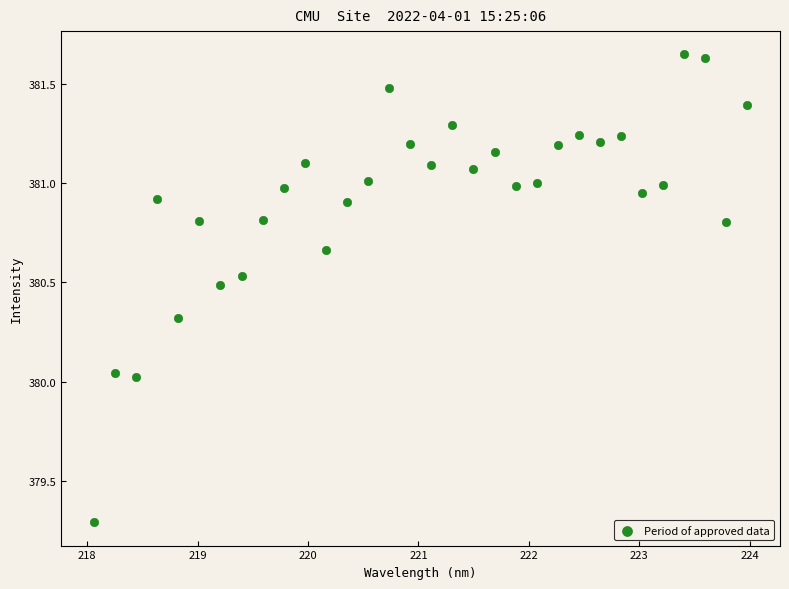

What is the range of Y values (max minus min)?

2.4